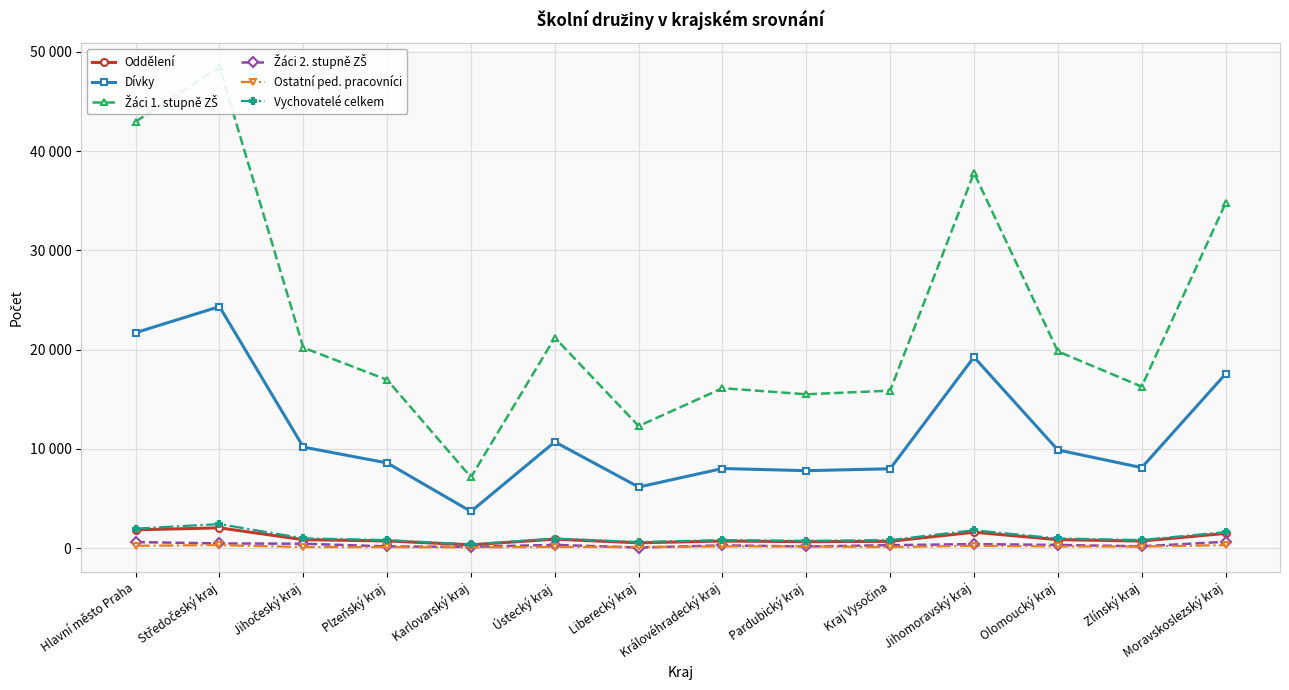

The value of Žáci 2. stupně ZŠ at Liberecký kraj is 44. True or false?

True